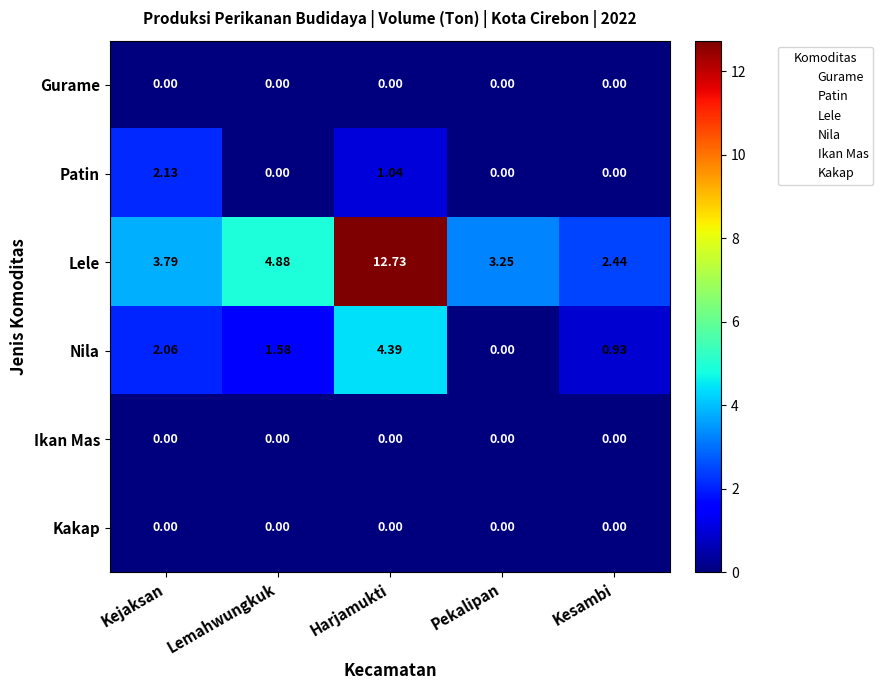

Where does the Nila series first go above 1?

Kejaksan